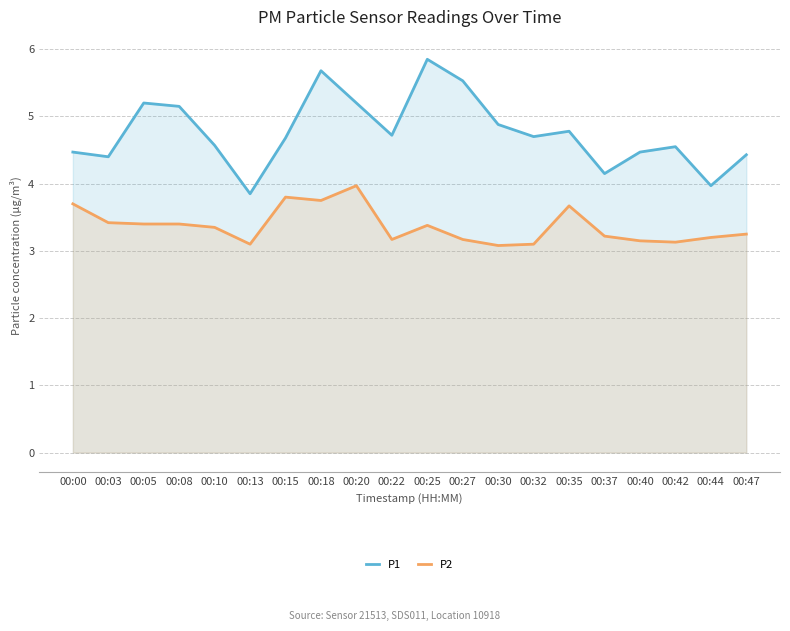

The value of P1 at 00:35 is 4.8. True or false?

True